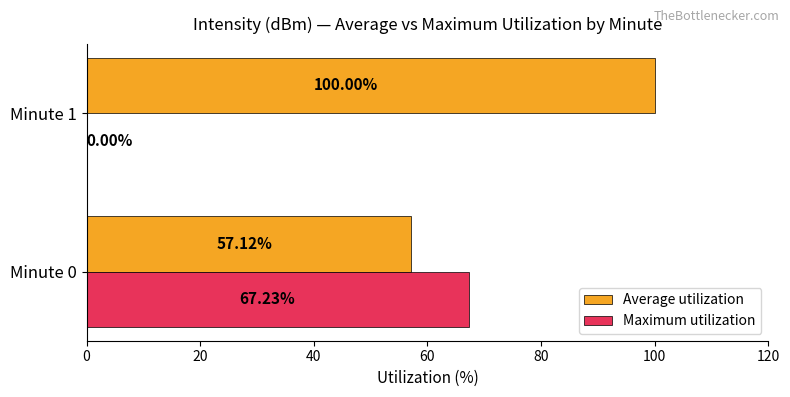

Which series has the largest total across all categories?

Average utilization